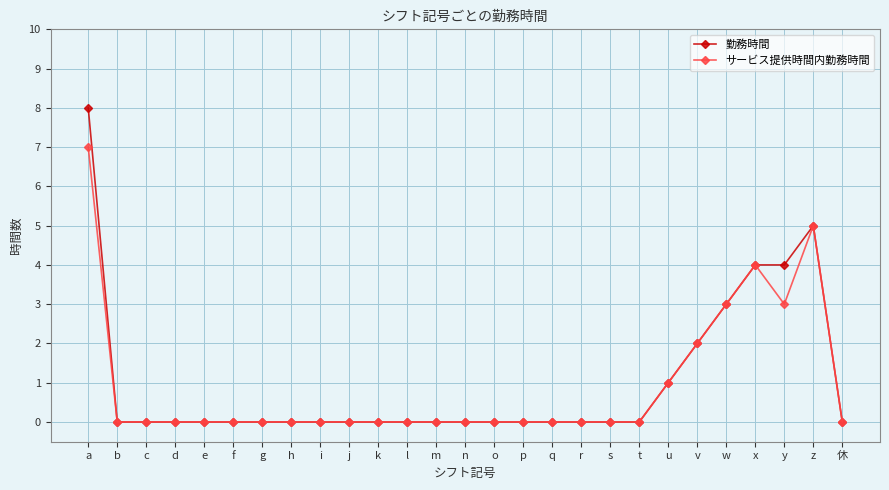

List the series in order of their peak value, highest first.

勤務時間, サービス提供時間内勤務時間